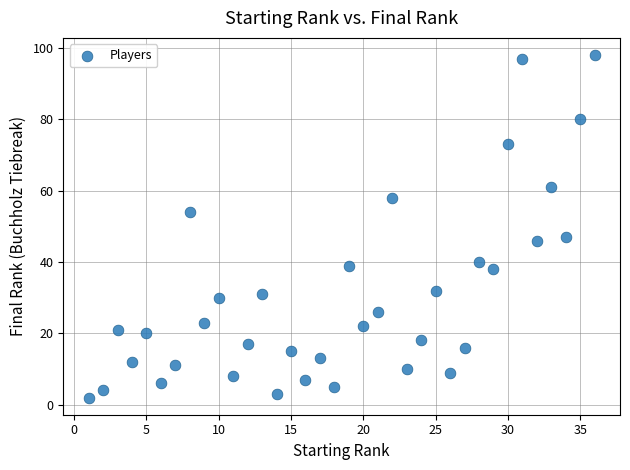

What is the range of Y values (max minus min)?

96